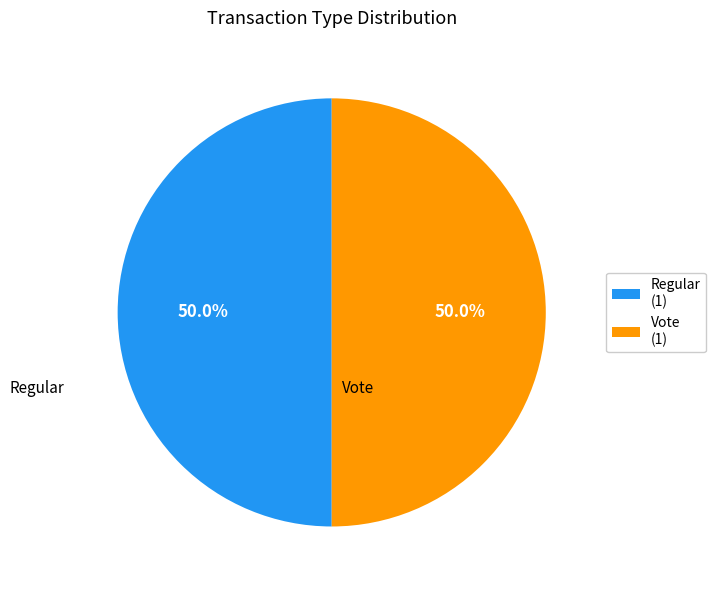

Approximately how many times larger is the value at Regular (1) compared to Vote (1)?

1.0